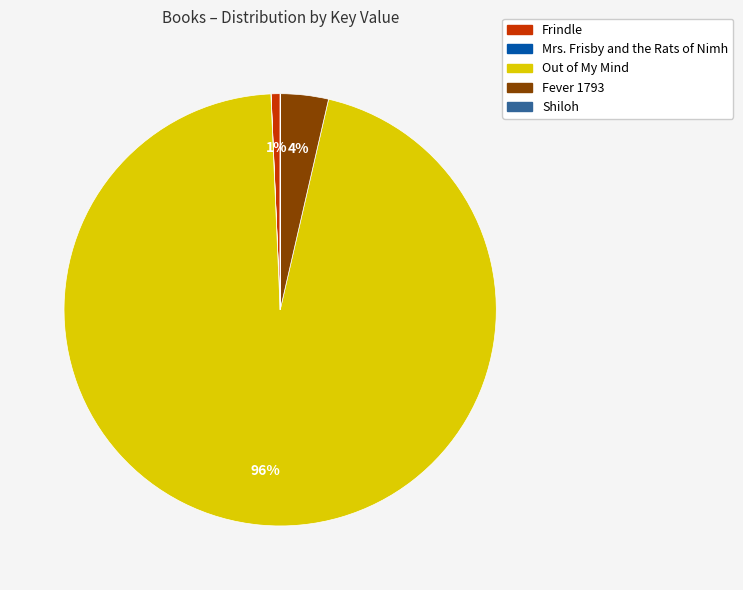

The Frindle slice represents 11% of the pie. True or false?

False